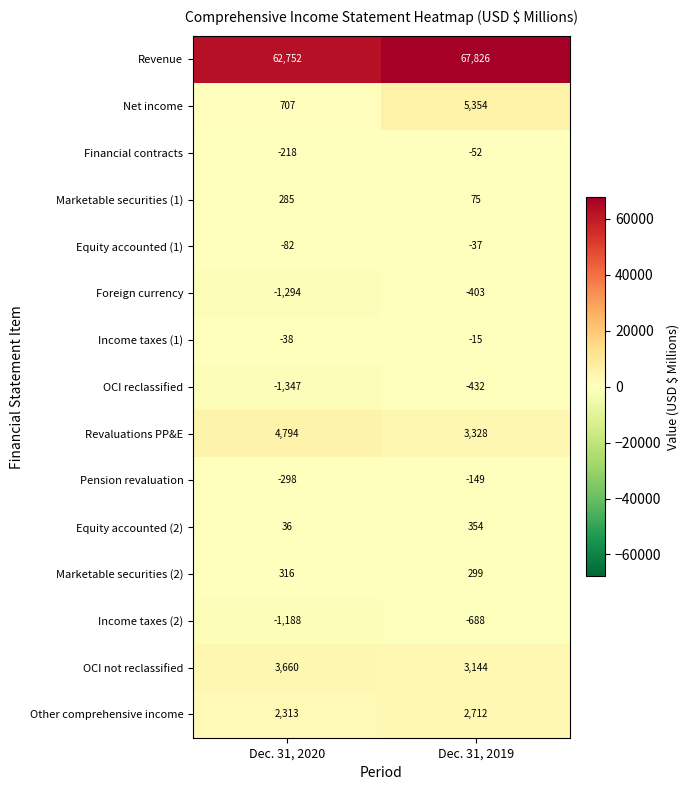

At which label does Income taxes (1) reach its minimum?

Dec. 31, 2020